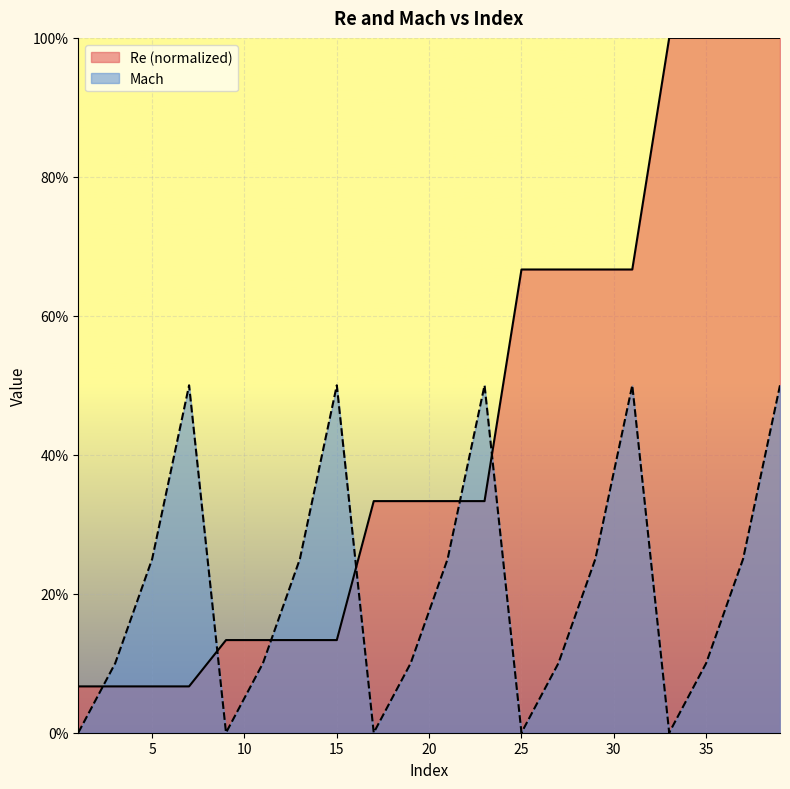

Is it true that Re equals 1.4 at 39?

False